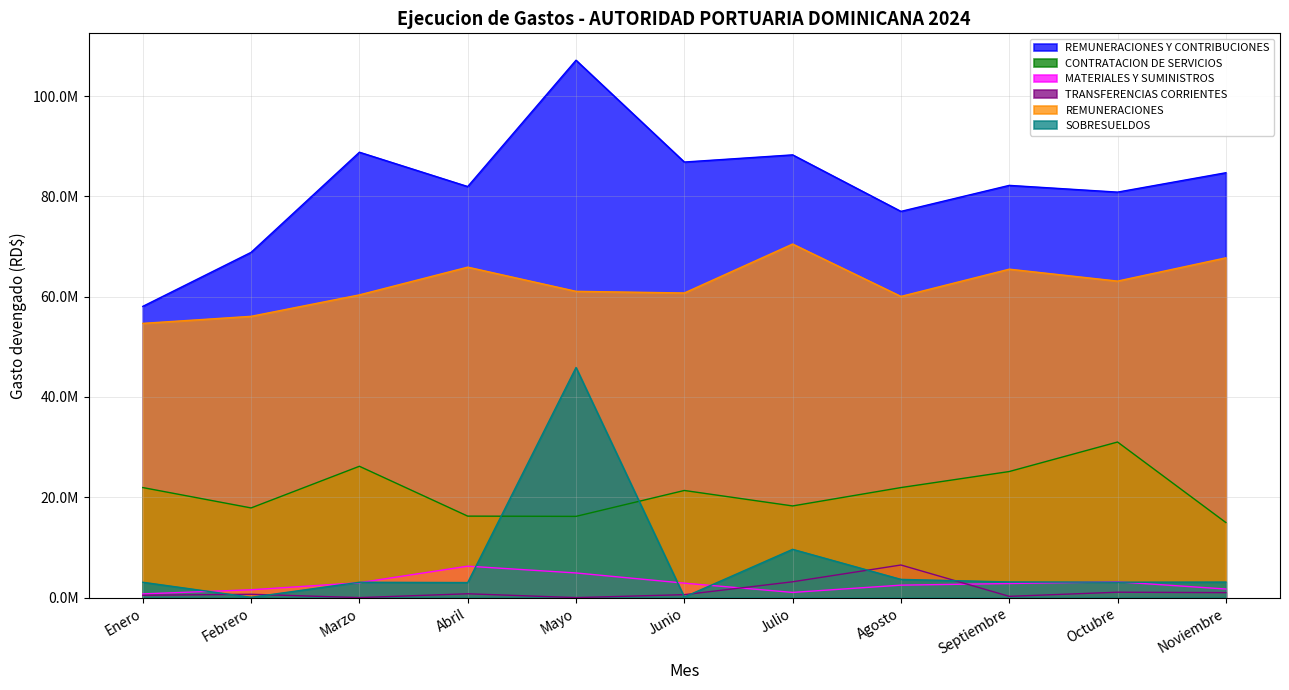

List the labels in order of REMUNERACIONES value, smallest first.

Enero, Febrero, Agosto, Marzo, Junio, Mayo, Octubre, Septiembre, Abril, Noviembre, Julio